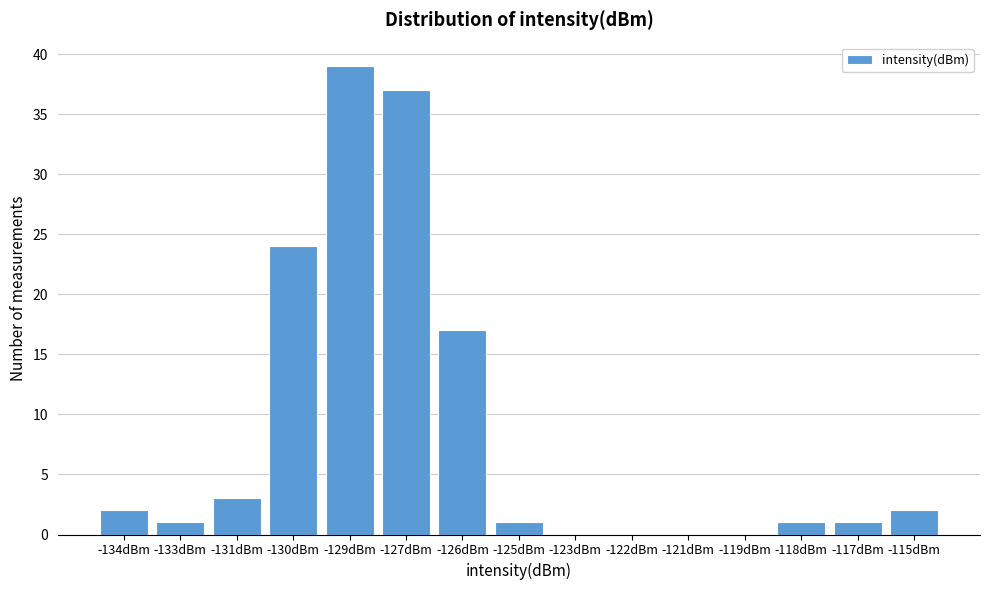

Reading left to right, list all the values displayed in this chart.

-134dBm=2	-133dBm=1	-131dBm=3	-130dBm=24	-129dBm=39	-127dBm=37	-126dBm=17	-125dBm=1	-123dBm=0	-122dBm=0	-121dBm=0	-119dBm=0	-118dBm=1	-117dBm=1	-115dBm=2